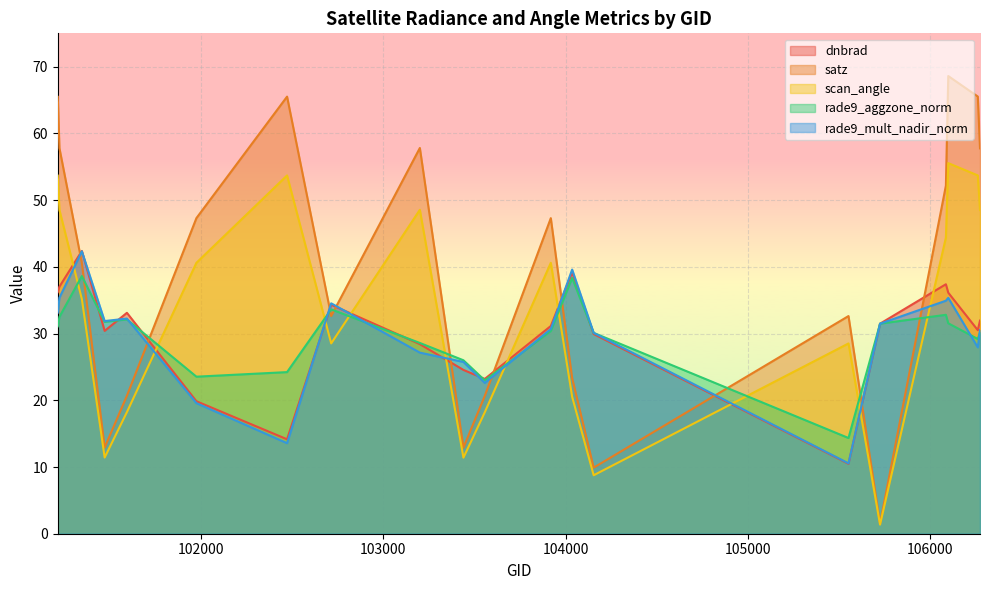

Does the chart display data point markers on the line(s)?

No